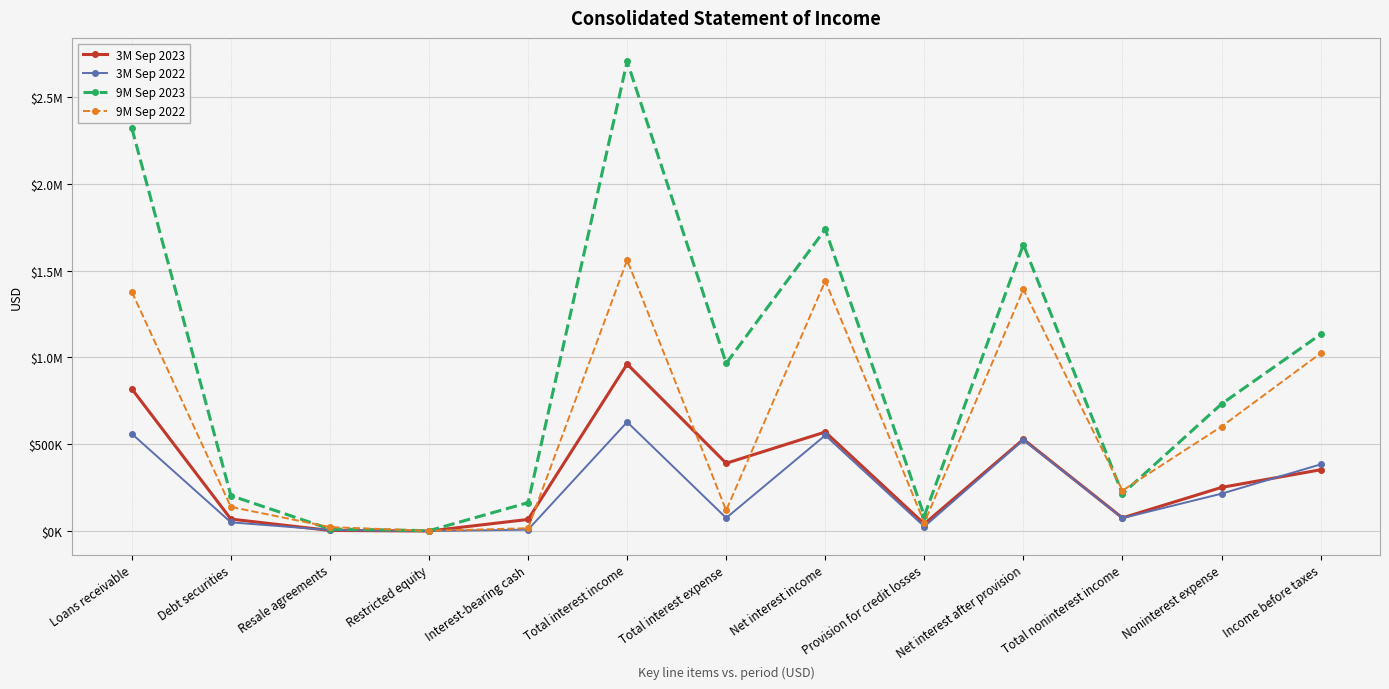

Between Total interest expense and Net interest after provision, which is larger?

Net interest after provision